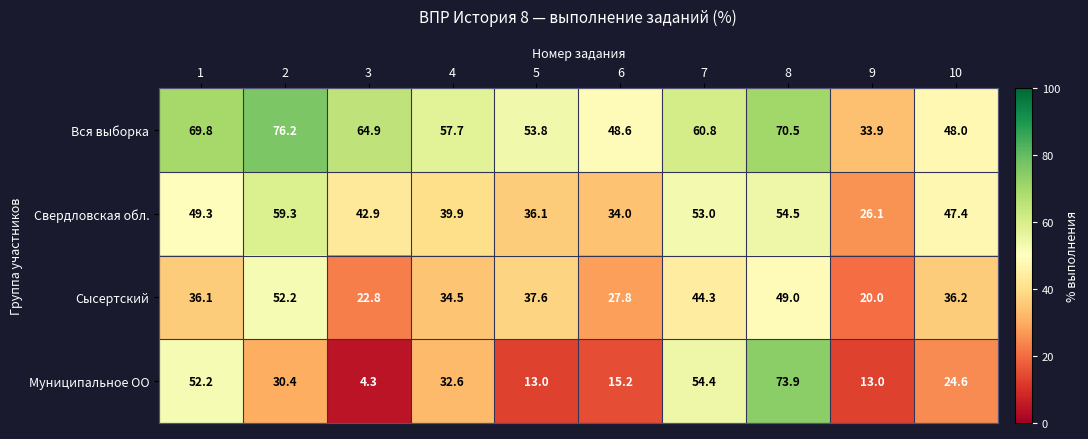

Rank the series at 1 from lowest to highest value.

Сысертский, Свердловская обл., Муниципальное ОО, Вся выборка